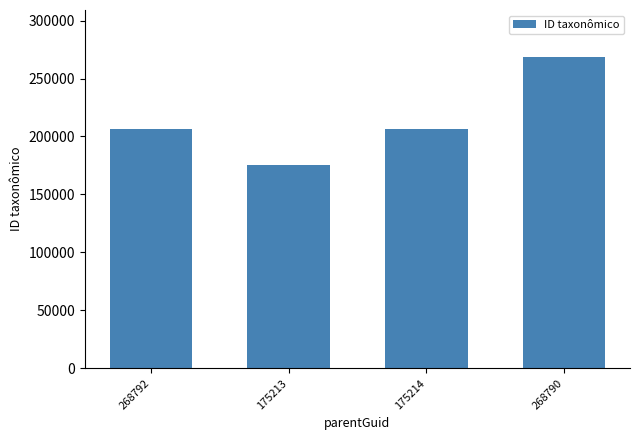

Reading right to left, list all the values displayed in this chart.

268790=268792	175214=206352	175213=175214	268792=206352